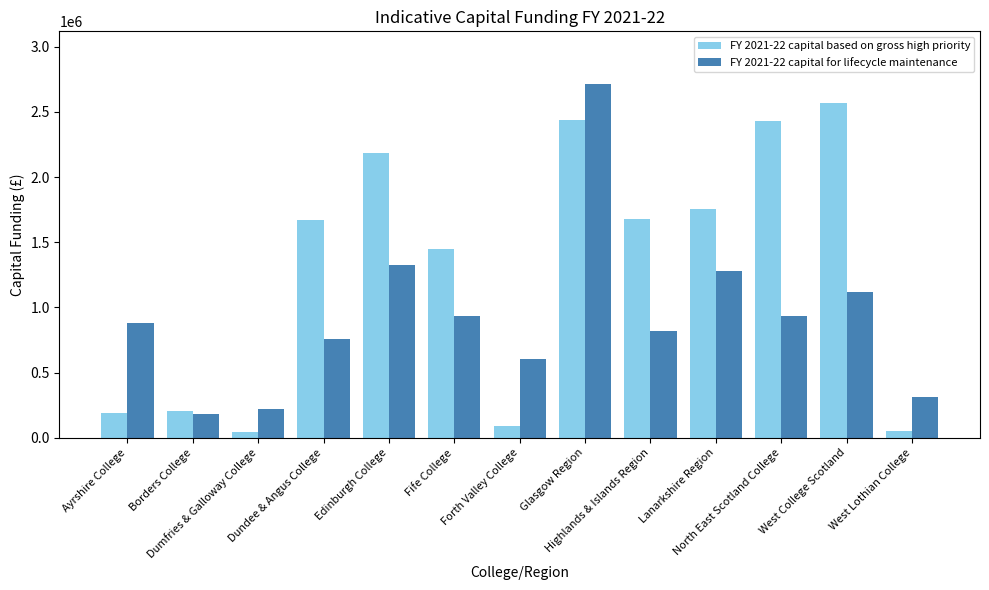

What is the label of the 6th bar from the right?

Glasgow Region